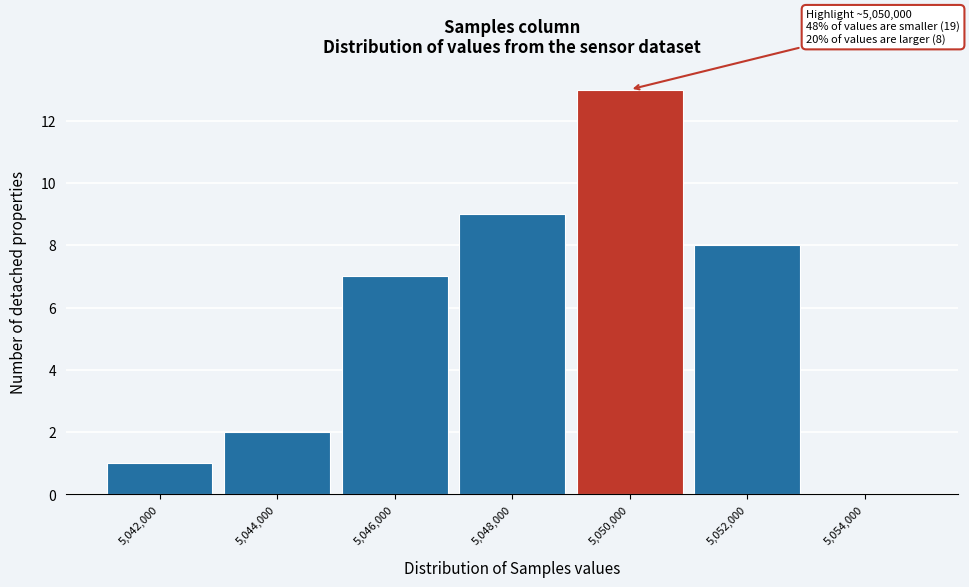

Reading left to right, what are all the values shown in this chart?

5,042,000=1	5,044,000=2	5,046,000=7	5,048,000=9	5,050,000=13	5,052,000=8	5,054,000=0